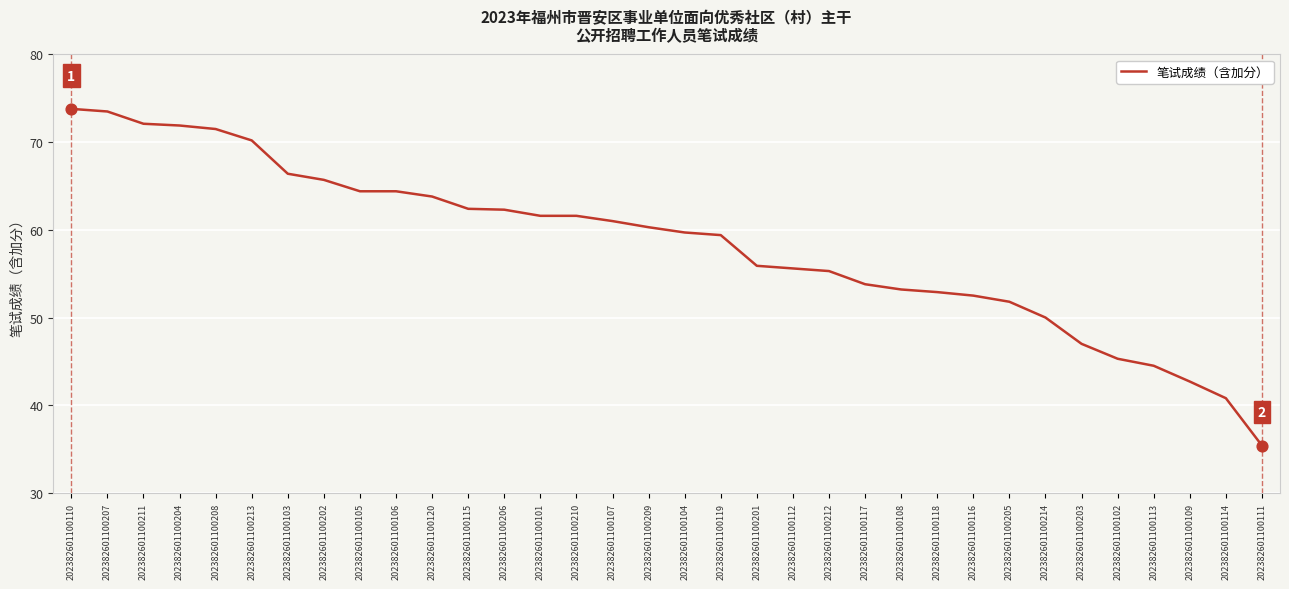

What is the ratio of the value at 202382601100107 to the value at 202382601100109?

1.4